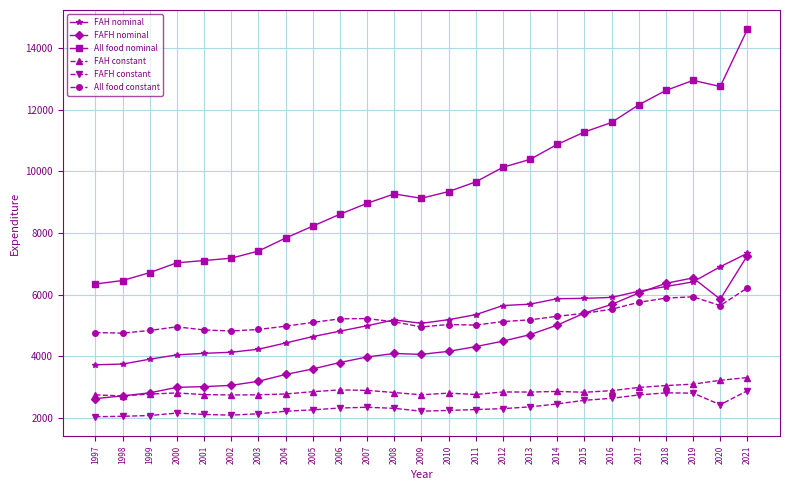

What are all the series names shown in the legend?

FAH nominal, FAFH nominal, All food nominal, FAH constant, FAFH constant, All food constant